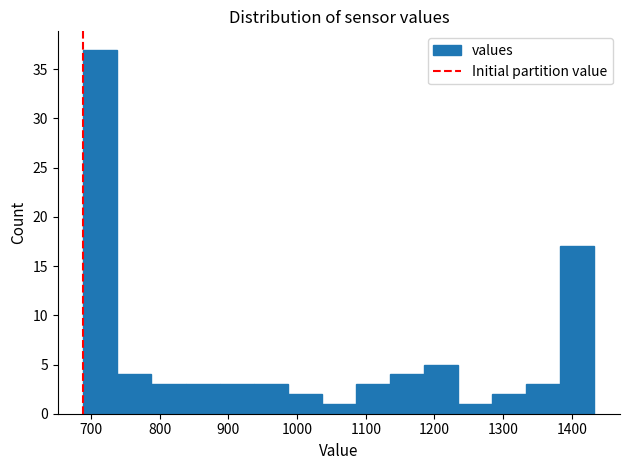

Reading left to right, transcribe this chart: for each bar, give the range it covers on the x-axis and its height. Neither the bar edges nor the heights are printed on the chart, so give them approximately, as read against the axes.

690 to 740: 37
740 to 790: 4
790 to 840: 3
840 to 890: 3
890 to 940: 3
940 to 990: 3
990 to 1040: 2
1040 to 1090: 1
1090 to 1140: 3
1140 to 1180: 4
1180 to 1230: 5
1230 to 1280: 1
1280 to 1330: 2
1330 to 1380: 3
1380 to 1430: 17